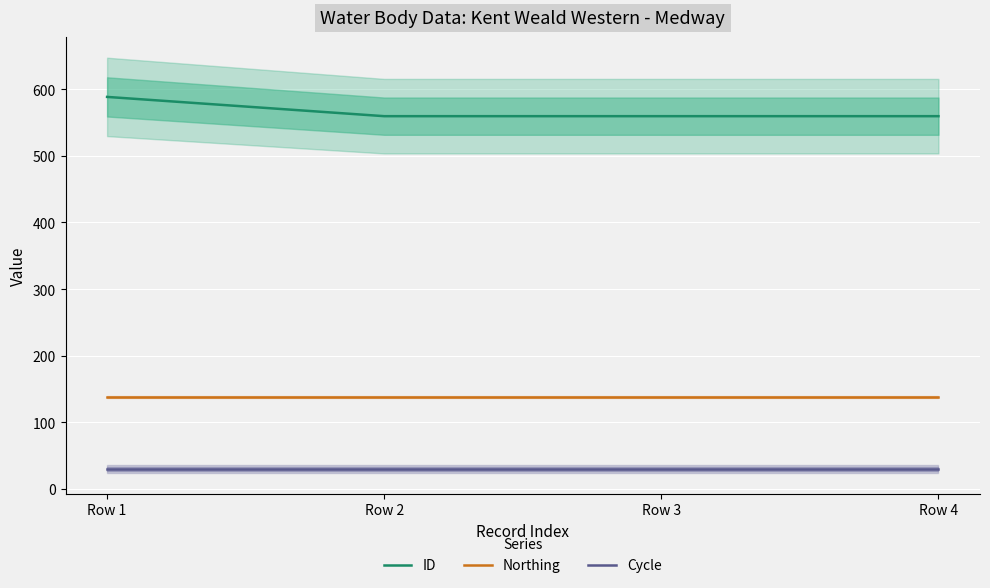

True or false: Cycle and Northing cross at least once.

False